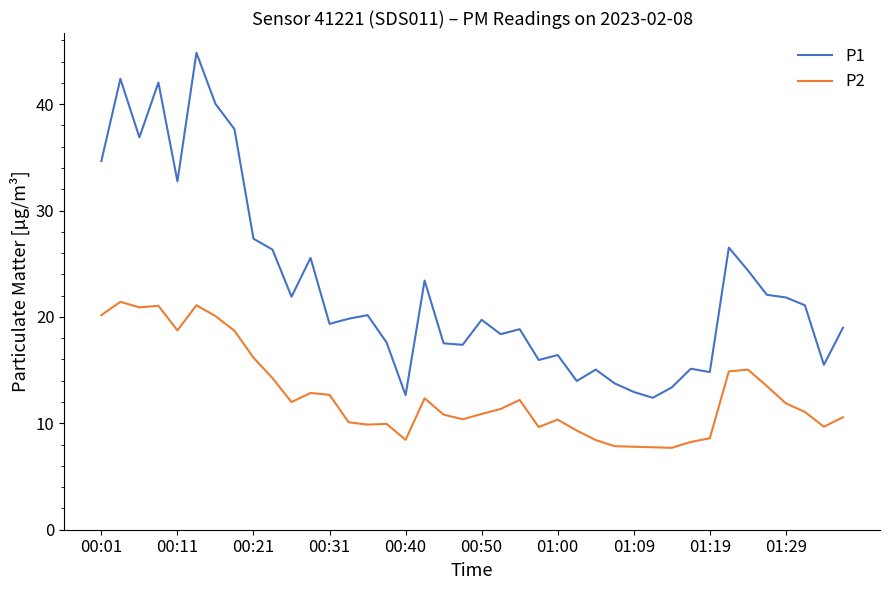

What is the difference between the maximum and minimum values in the P2 series?

13.7